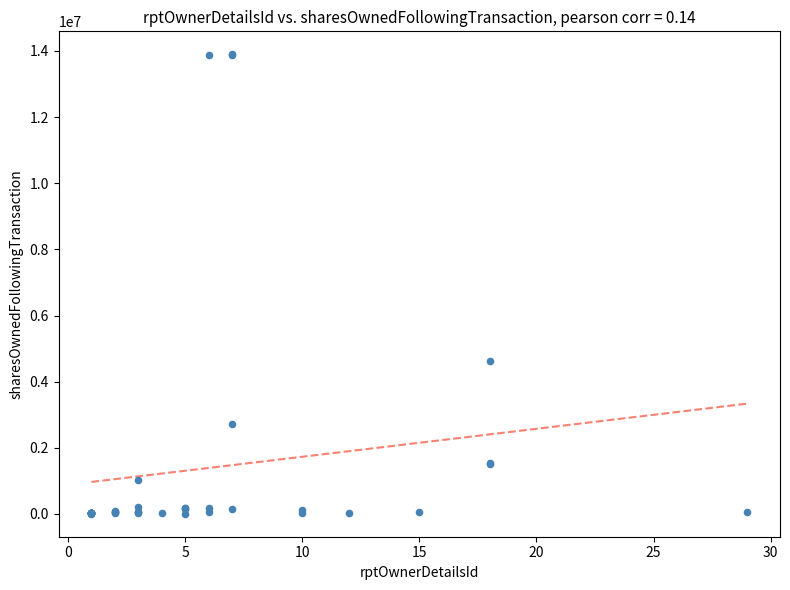

What Y value in the scatter plot is closest to 6952059?

4630581